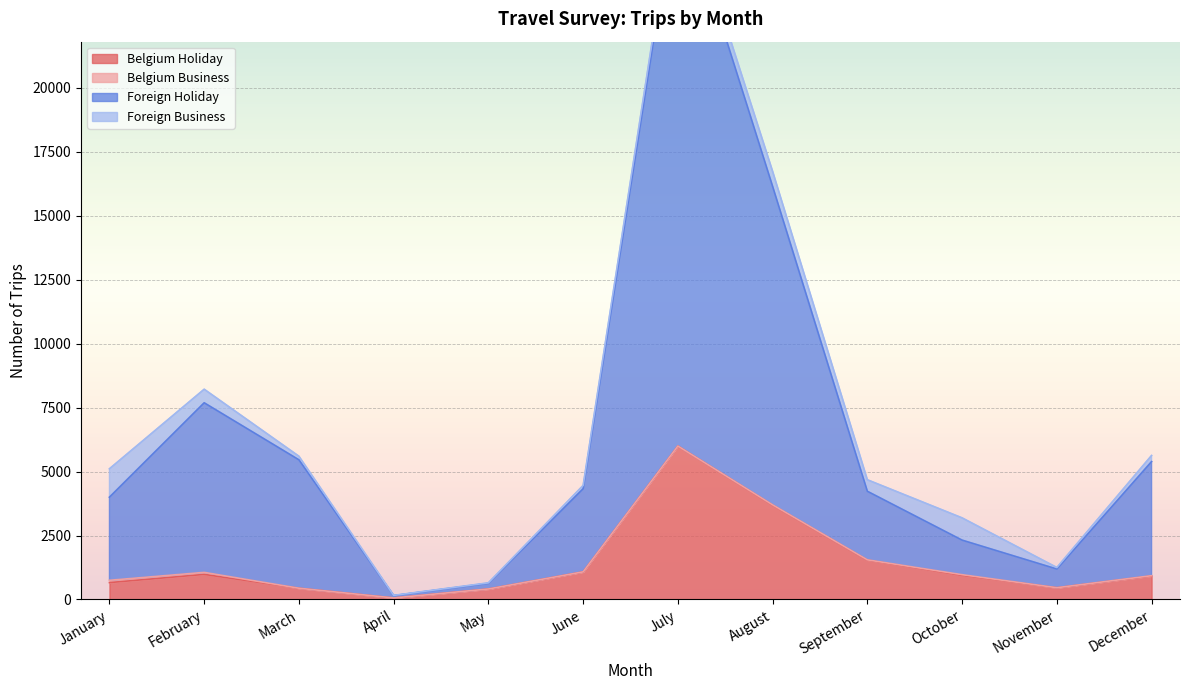

At which category does the chart reach its minimum across all series?

April